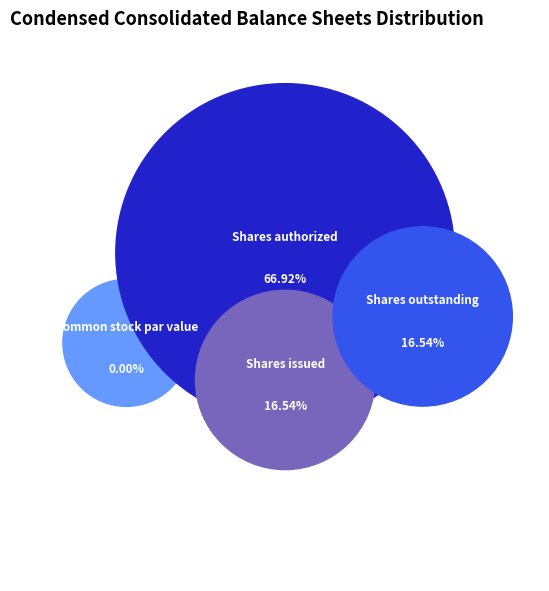

What percentage is NOT represented by Common stock par value?

100.0%